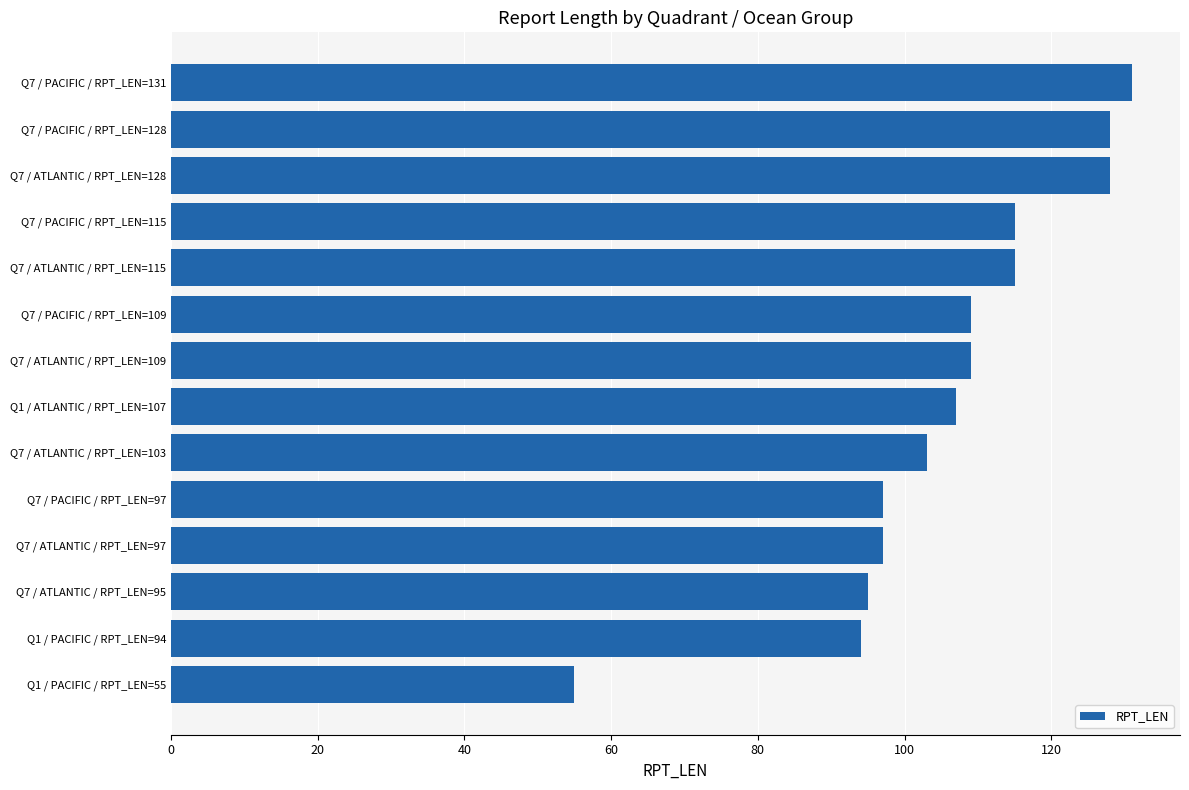

How many data points does each series have?

14